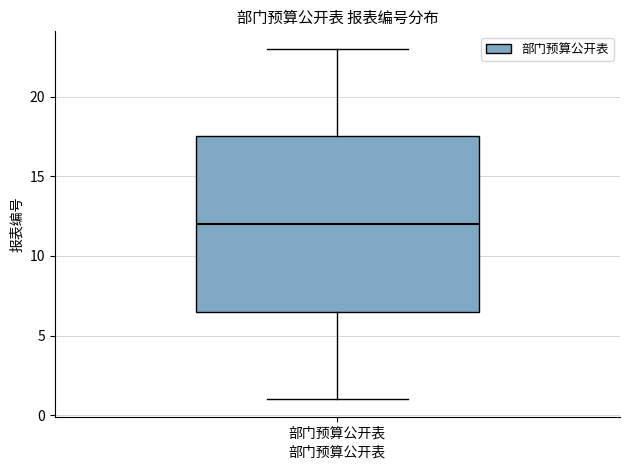

Read this box plot against the y-axis: the position of the median line, the range covered by the box, and the ends of both whiskers. The values are not printed on the chart, so give them approximately, as read against the axis.

median 12.0, box 6.5 to 17.5, whiskers 1.0 to 23.0